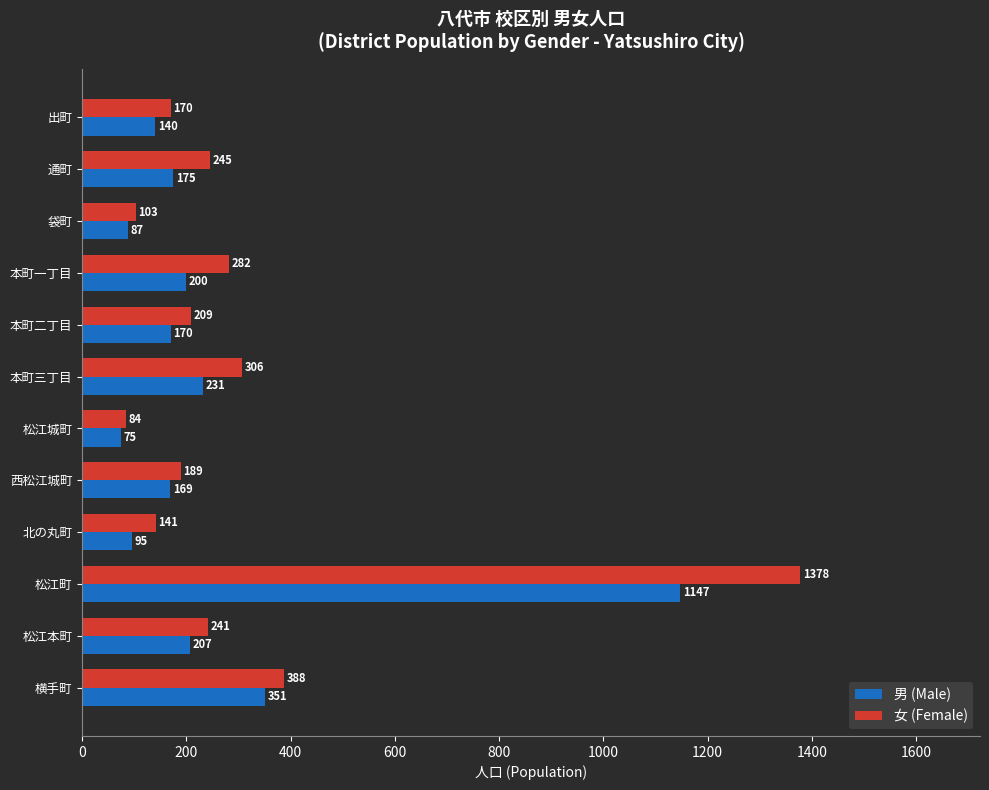

What is the approximate value of 女 (Female) at 本町三丁目, to the nearest 10?

310